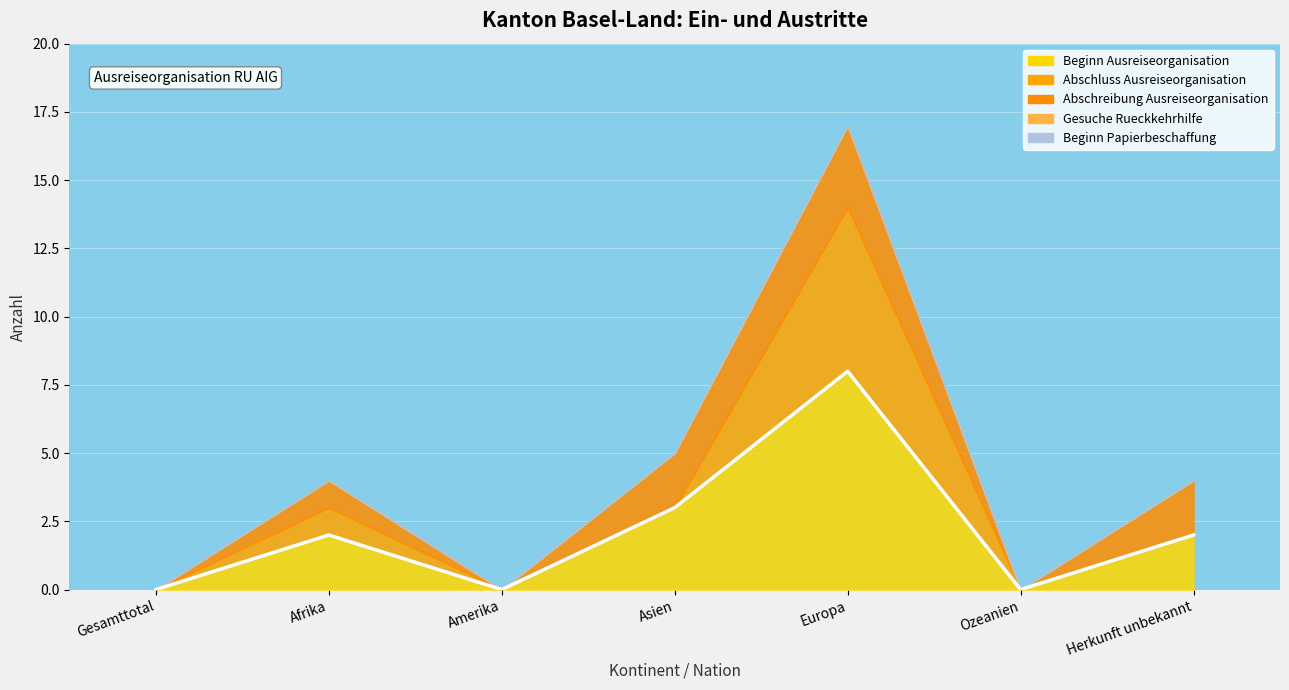

The Beginn Ausreiseorganisation series shows 1 at Herkunft unbekannt. True or false?

False